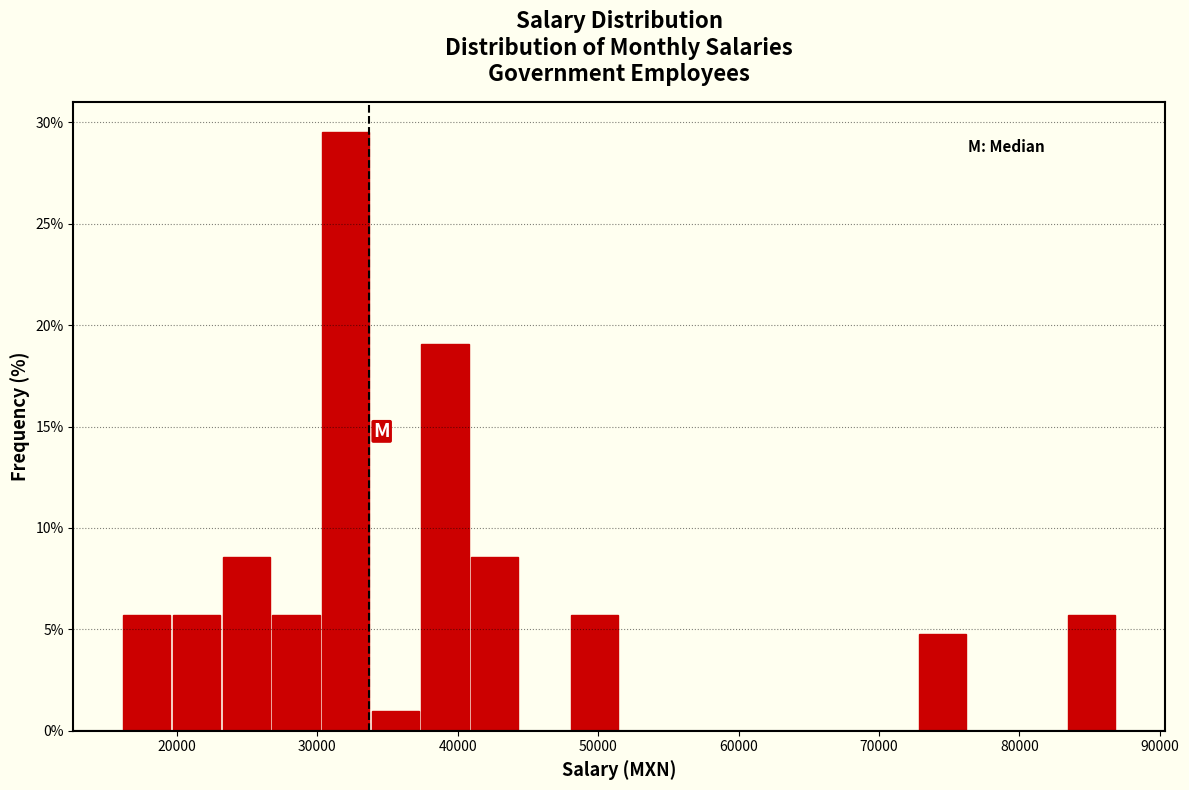

Read against the x-axis, roughly where is the centre of the tallest bar?

32000